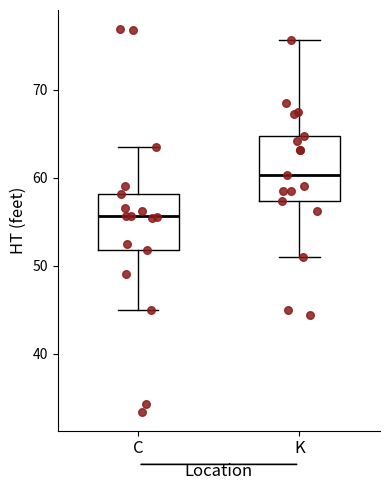

Comparing the boxes themselves (not the whiskers), which one is the tallest?

K